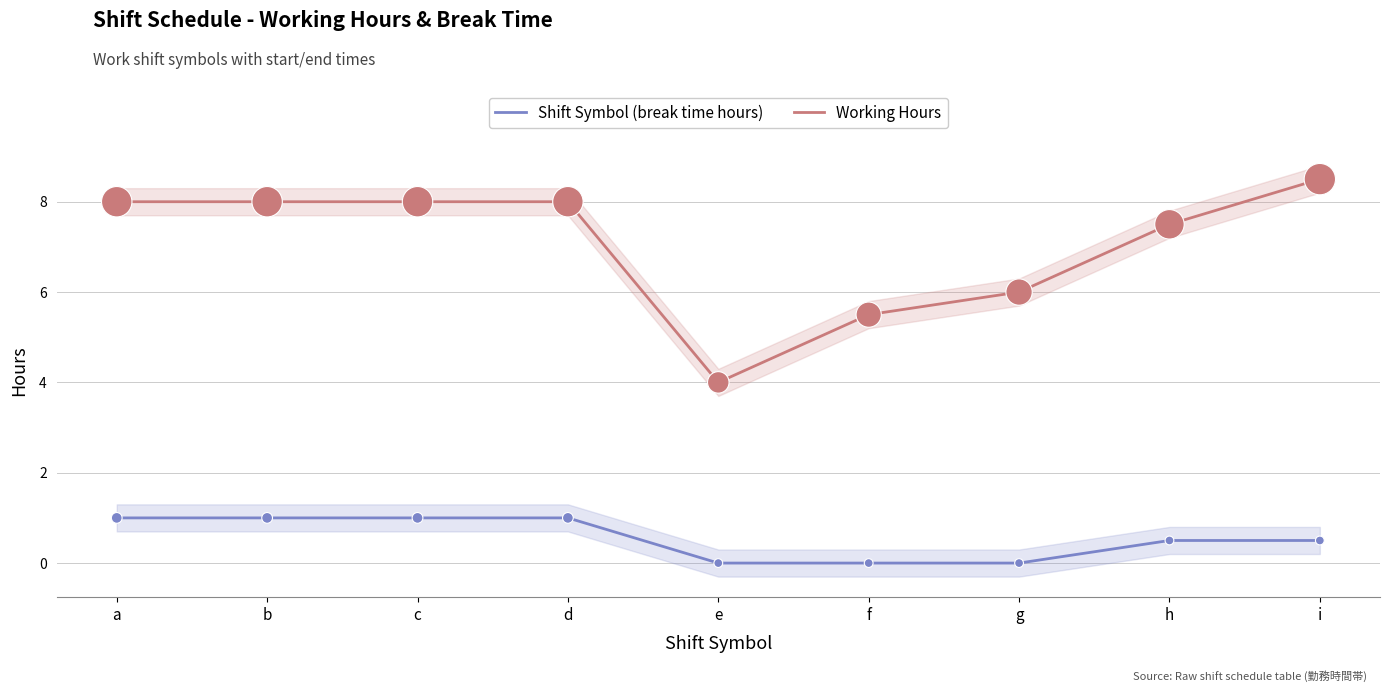

At how many categories does at least one series exceed 7?

6